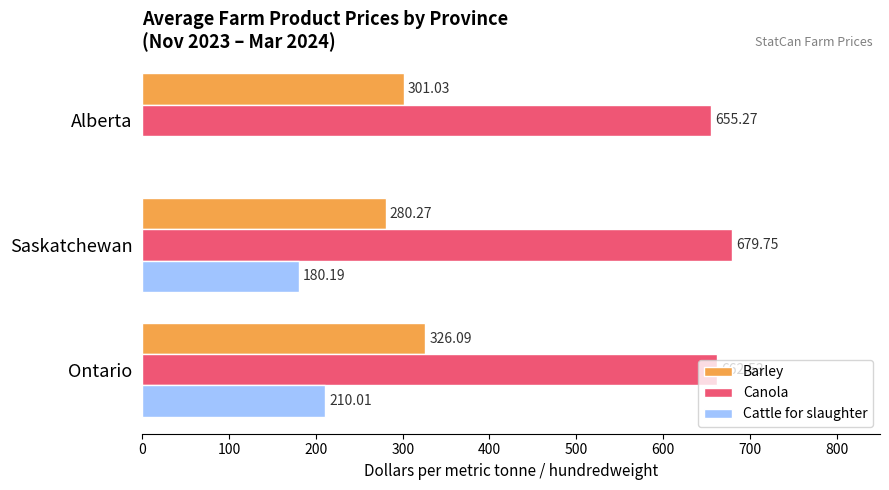

Where is Barley nearest to the value 303?

Alberta